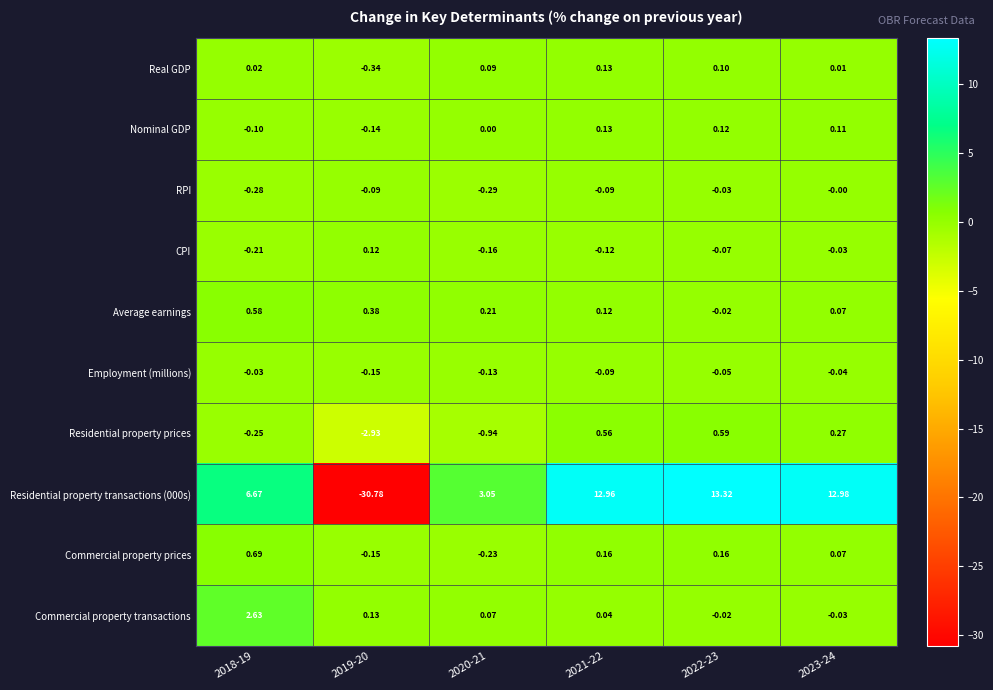

Is the value of Average earnings at 2020-21 greater than the value of Commercial property transactions at 2019-20?

Yes